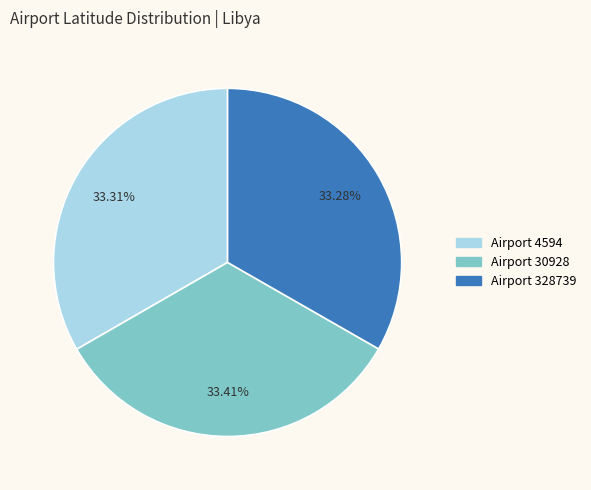

Is there a majority slice in this chart?

No